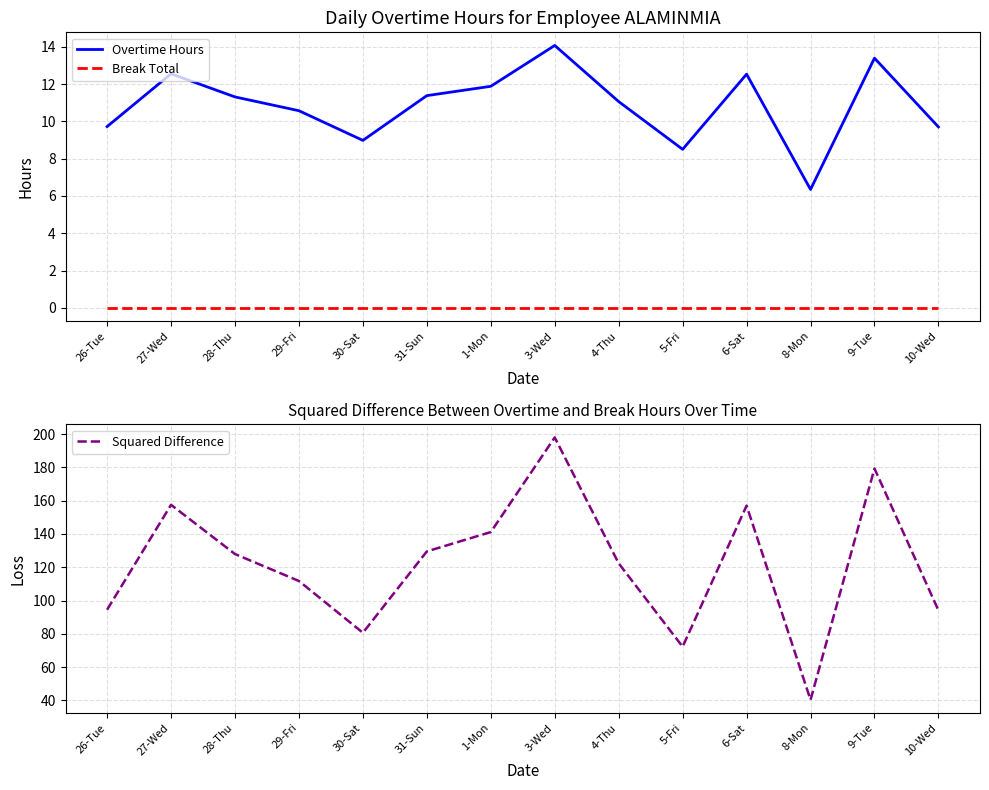

Which series has the largest range (max minus min)?

Squared Difference